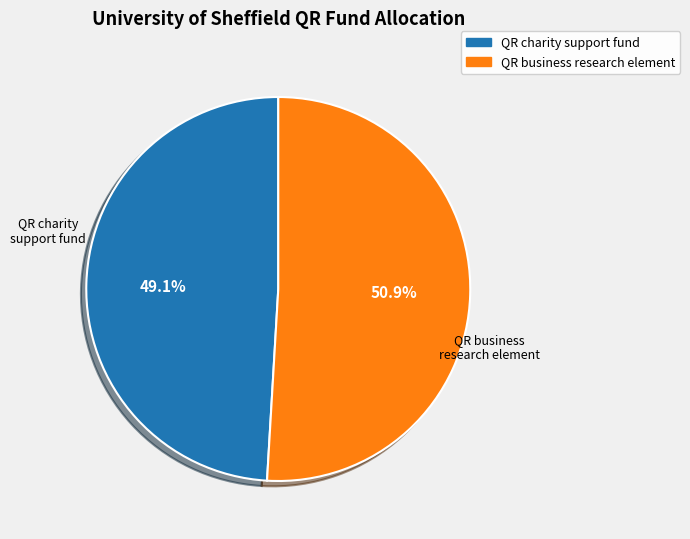

True or false: QR business research element accounts for 60% of the total.

False